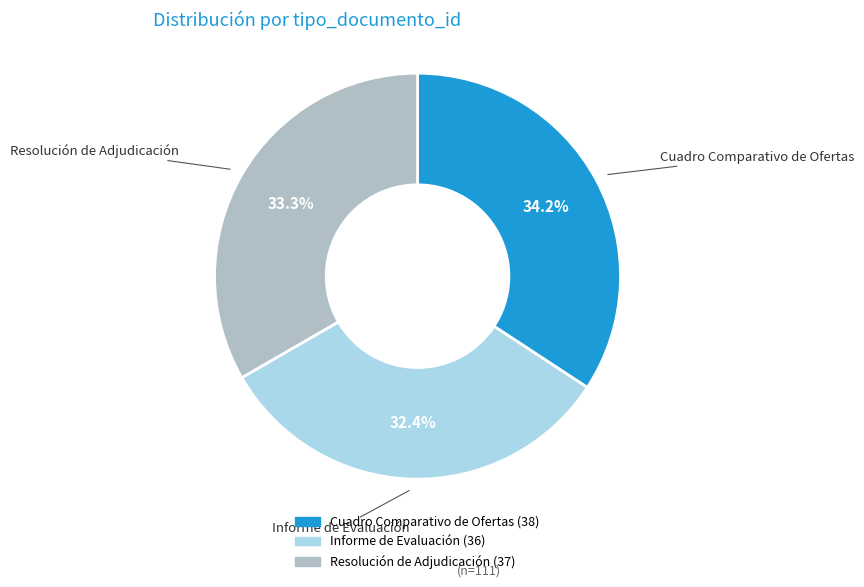

How much of the chart is everything except Informe de Evaluación?

67.6%